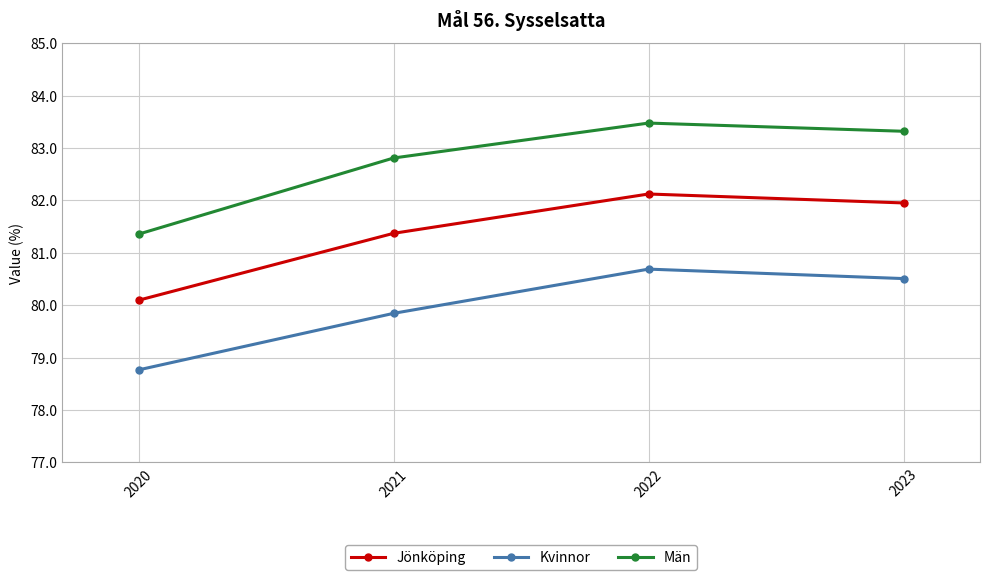

What is the difference between the second highest and second lowest values in the Jönköping series?

0.6